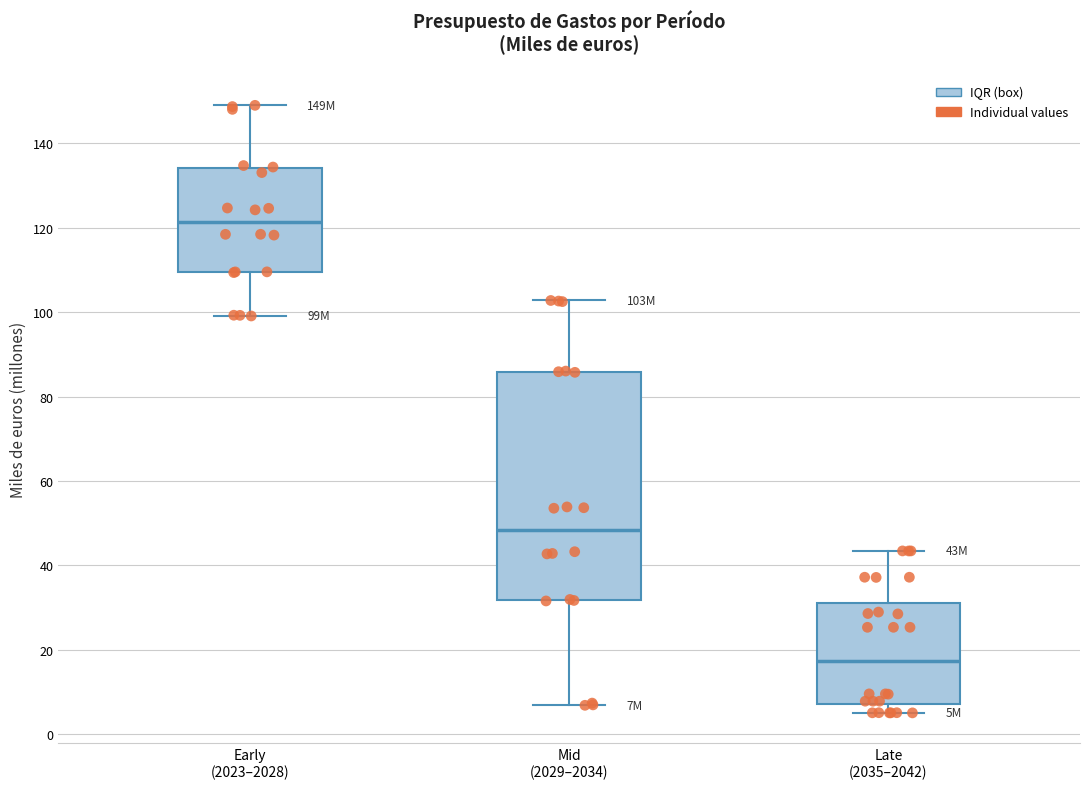

Which box has the lowest median line?

Late (2035–2042)